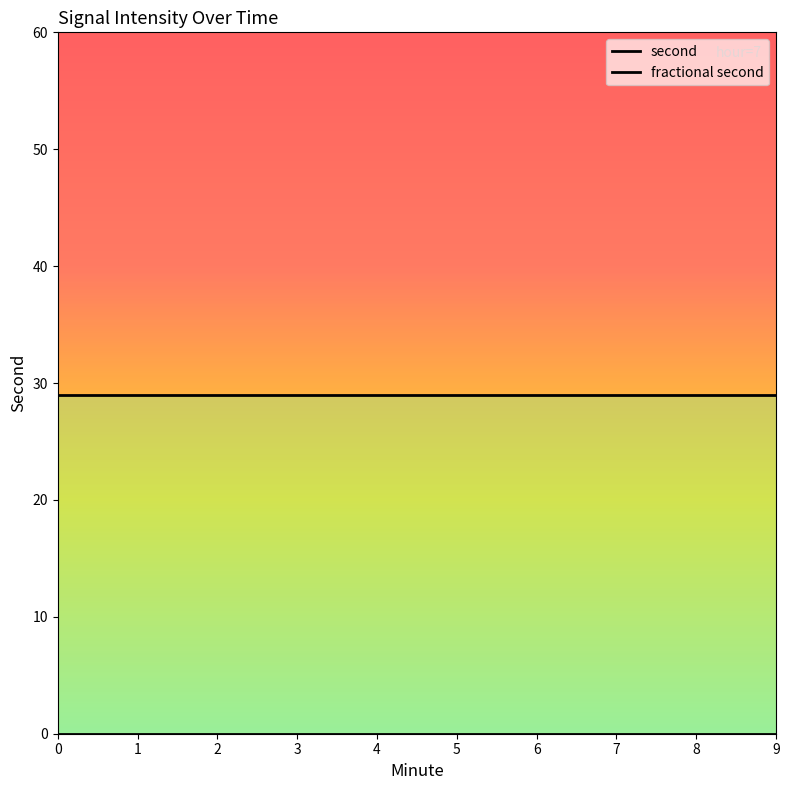

Does the chart display data point markers on the line(s)?

No